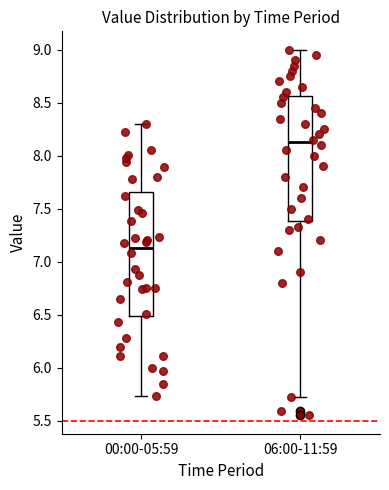

Reading left to right, transcribe this box plot: for each box, give where its median line is, the range the box spans, and where its two whiskers end, as read against the y-axis. The values are not printed on the chart, so give them approximately, as read against the axis.

00:00-05:59: median 7.15, box 6.50 to 7.65, whiskers 5.75 to 8.30
06:00-11:59: median 8.15, box 7.40 to 8.55, whiskers 5.70 to 9.00